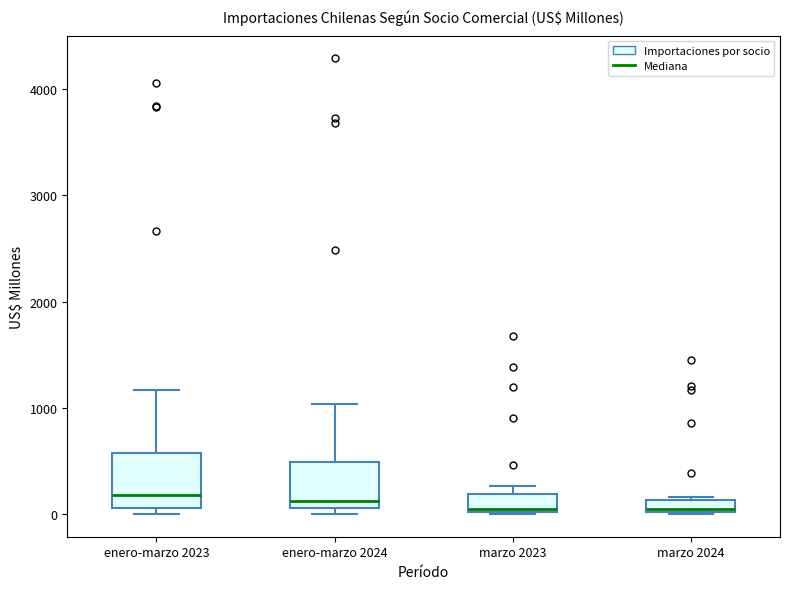

Where is the lower edge of the box for marzo 2023 on the y-axis? The values are not printed on the chart, so give them approximately, as read against the axis.

0